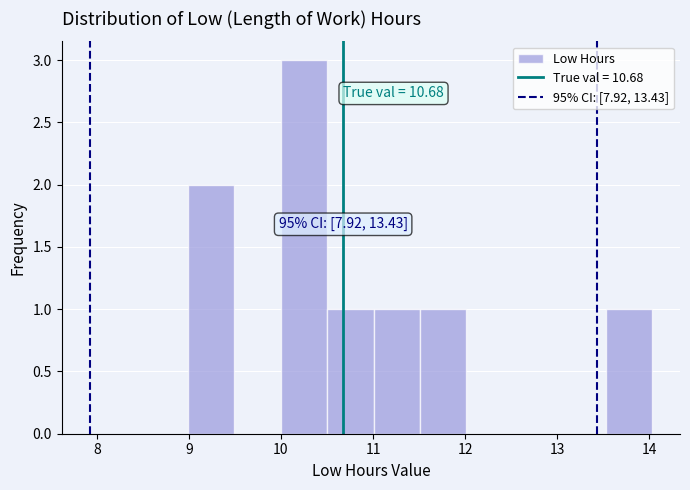

Over which range of the x-axis is the bar tallest?

10.0 to 10.5